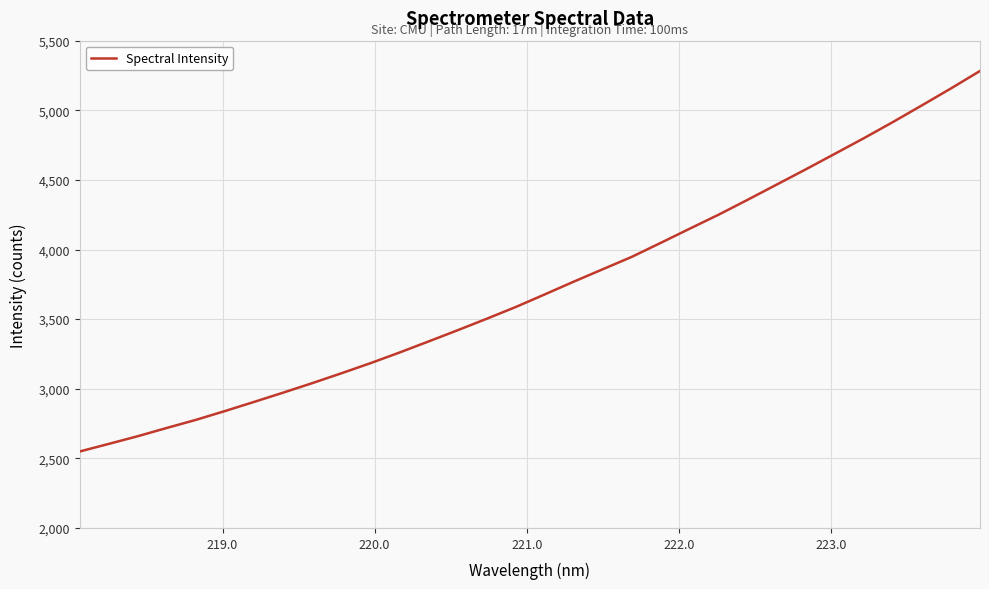

What is the difference between the maximum and minimum values?

2733.5